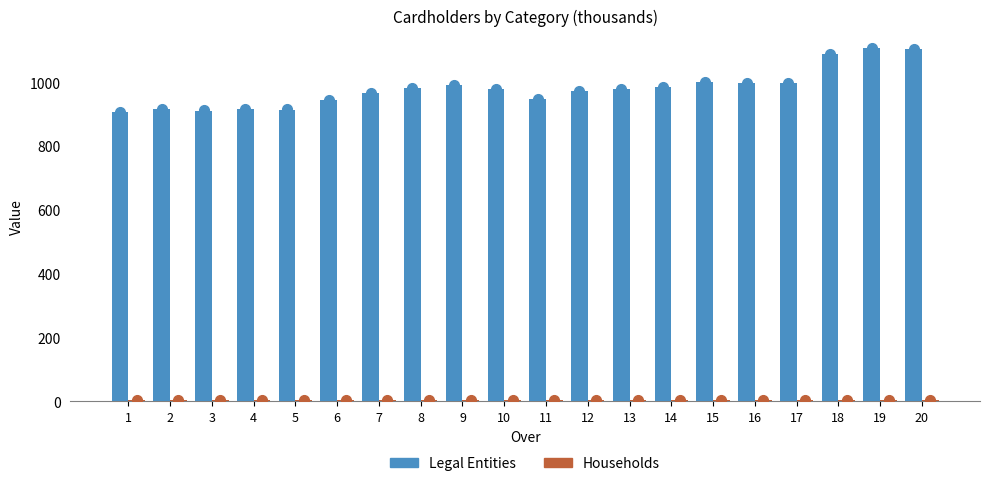

What is the difference between the highest and lowest values at 16?

993.2